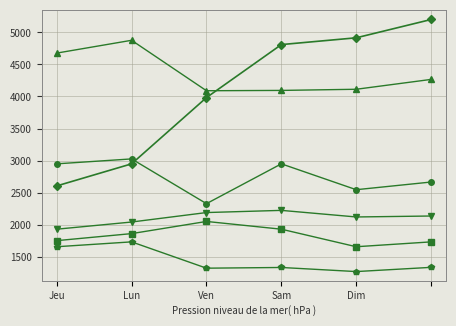

What is the greatest value displayed?

5203